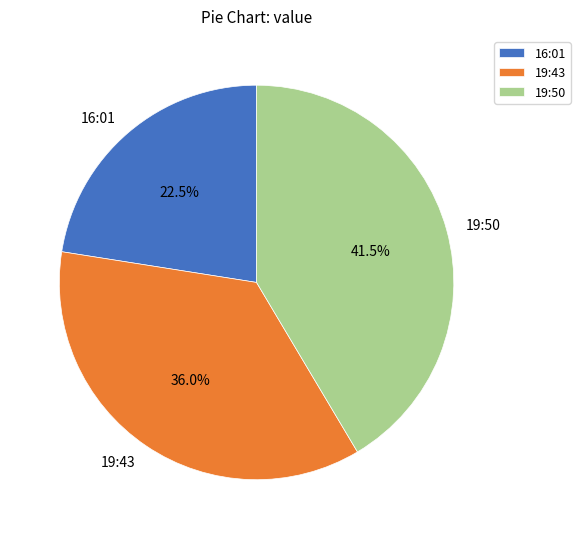

Is 16:01 the majority of the pie?

No